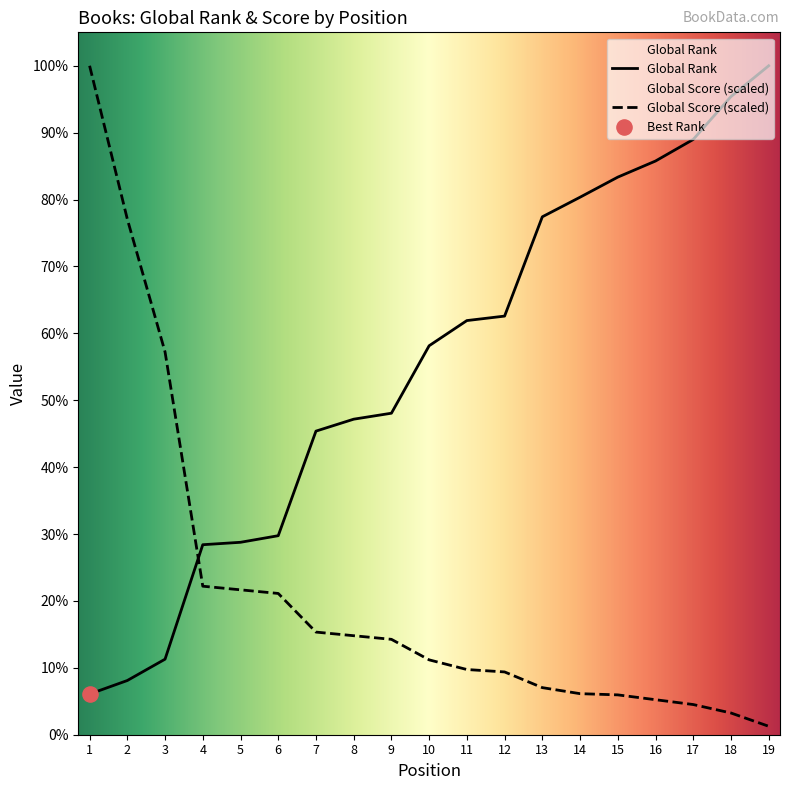

Which series has the largest total across all categories?

Global Rank